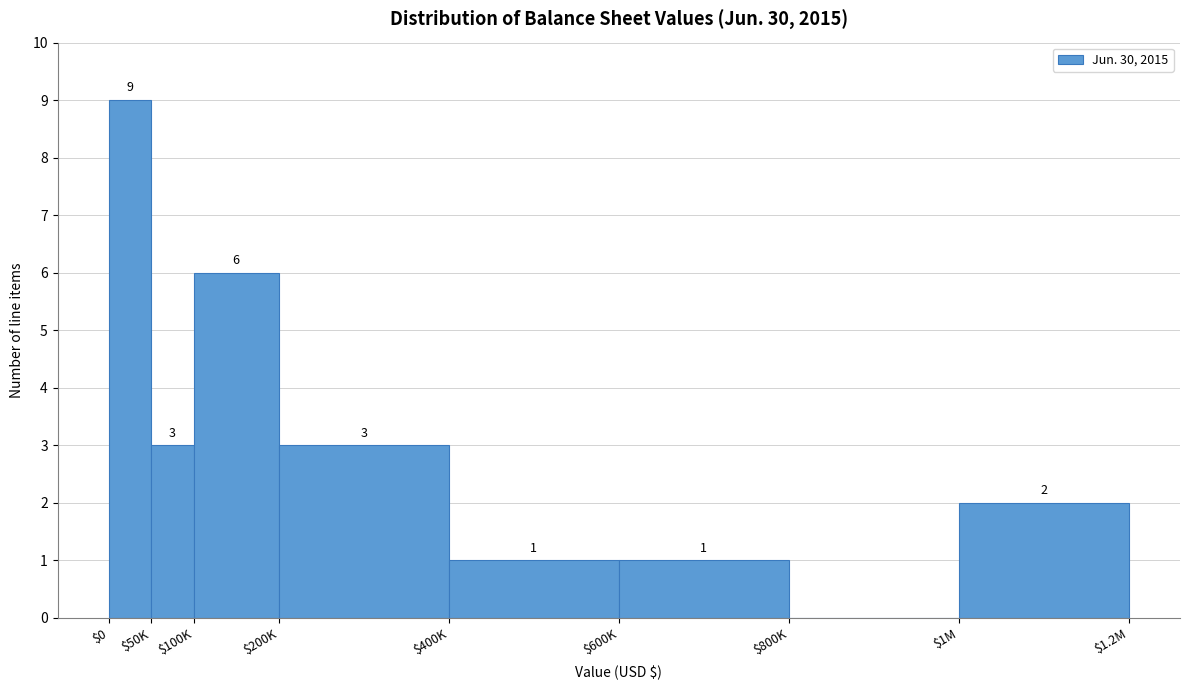

What is the maximum value shown in the chart?

9